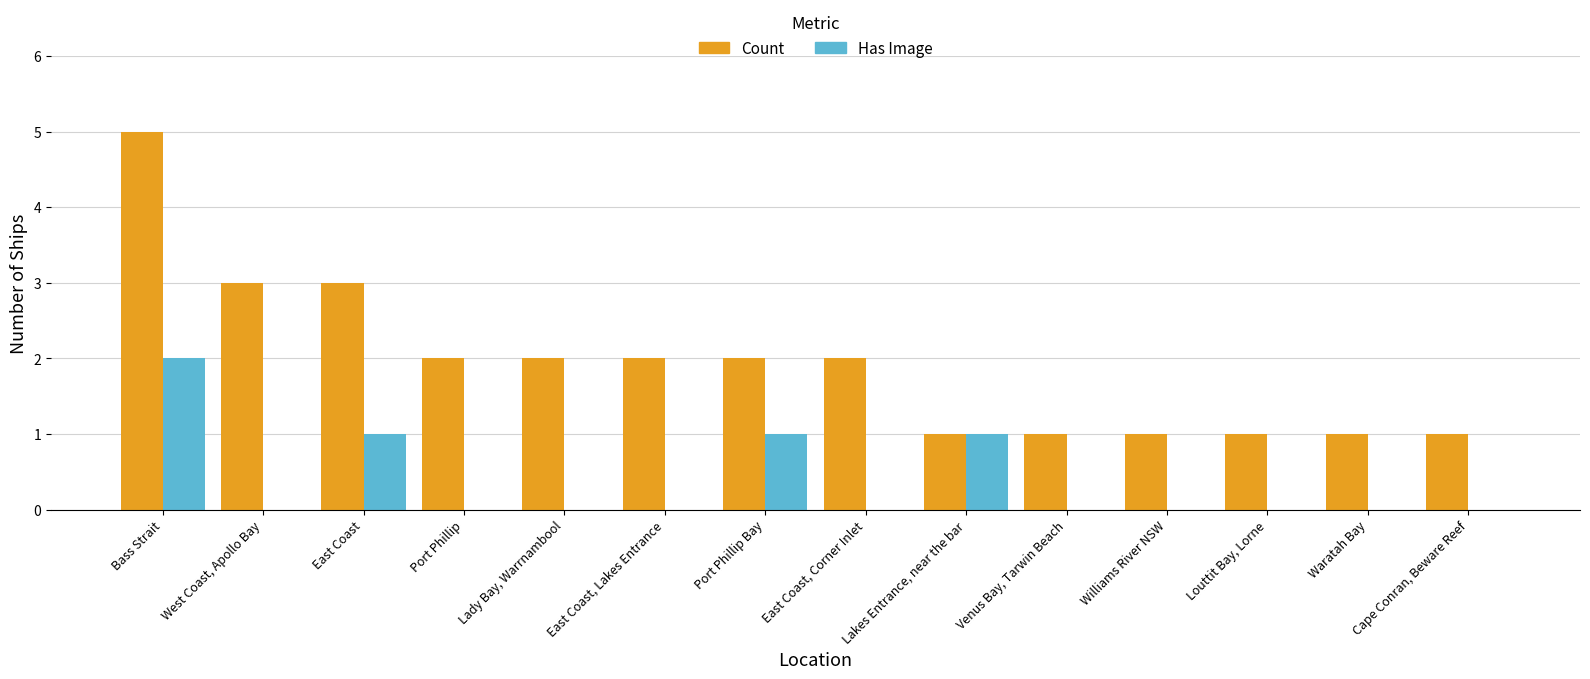

Reading left to right, transcribe all the data shown in this chart.

Count: Bass Strait=5	West Coast, Apollo Bay=3	East Coast=3	Port Phillip=2	Lady Bay, Warrnambool=2	East Coast, Lakes Entrance=2	Port Phillip Bay=2	East Coast, Corner Inlet=2	Lakes Entrance, near the bar=1	Venus Bay, Tarwin Beach=1	Williams River NSW=1	Louttit Bay, Lorne=1	Waratah Bay=1	Cape Conran, Beware Reef=1
Has Image: Bass Strait=2	West Coast, Apollo Bay=0	East Coast=1	Port Phillip=0	Lady Bay, Warrnambool=0	East Coast, Lakes Entrance=0	Port Phillip Bay=1	East Coast, Corner Inlet=0	Lakes Entrance, near the bar=1	Venus Bay, Tarwin Beach=0	Williams River NSW=0	Louttit Bay, Lorne=0	Waratah Bay=0	Cape Conran, Beware Reef=0